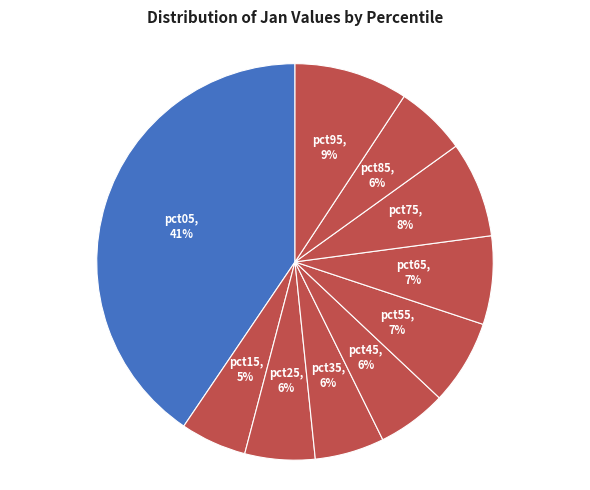

To the nearest percent, what is the average slice percentage?

10%